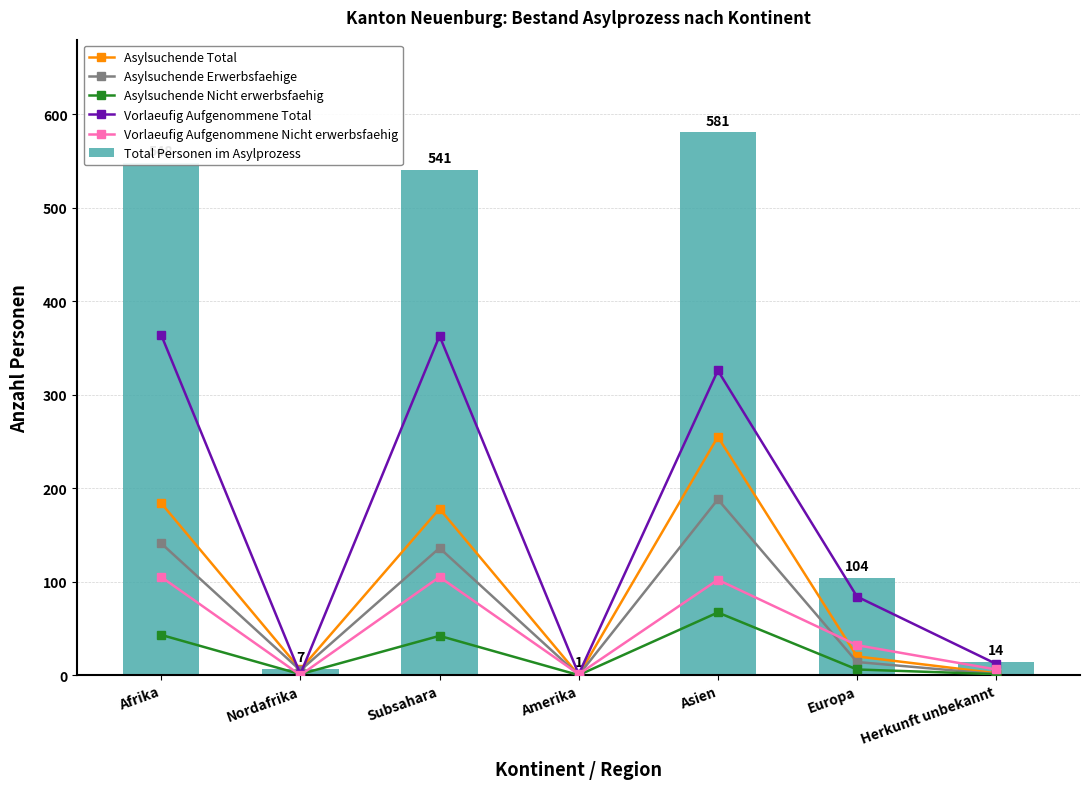

What is the label of the 7th bar from the right?

Afrika